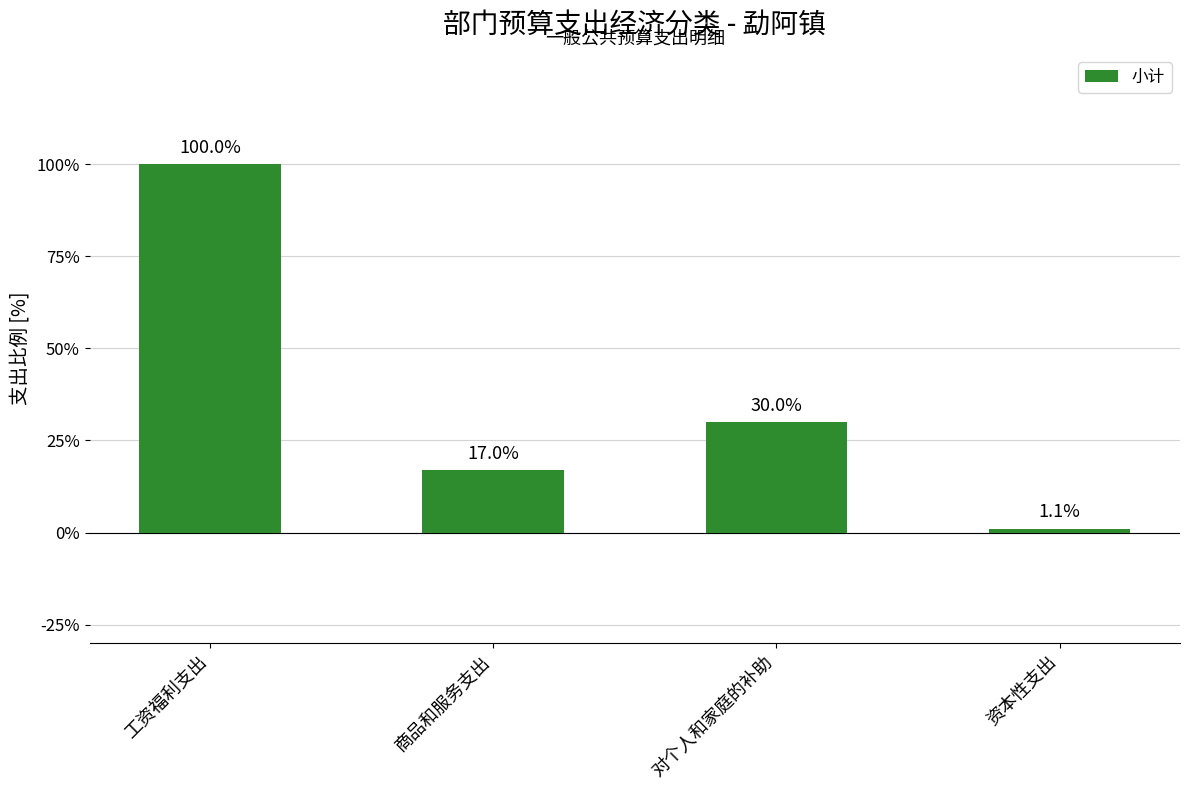

What is the change in value from 工资福利支出 to 对个人和家庭的补助?

-70.0